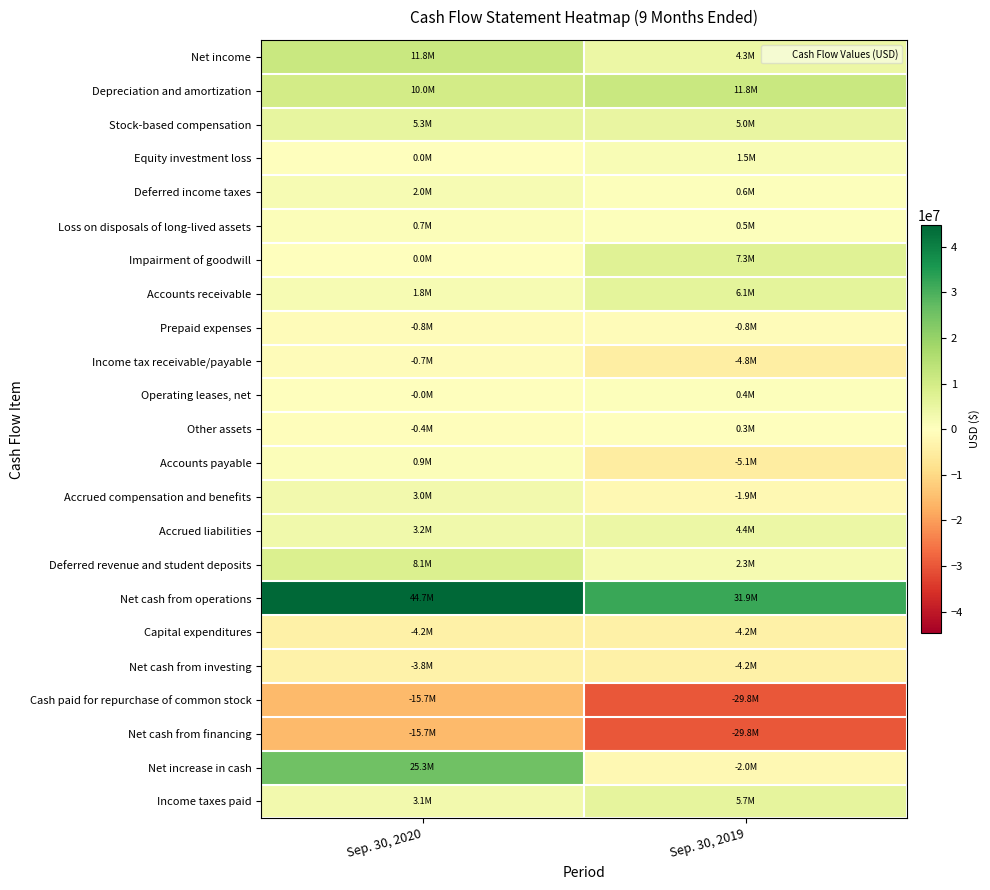

Between Sep. 30, 2020 and Sep. 30, 2019, which series saw the biggest shift?

Net increase in cash